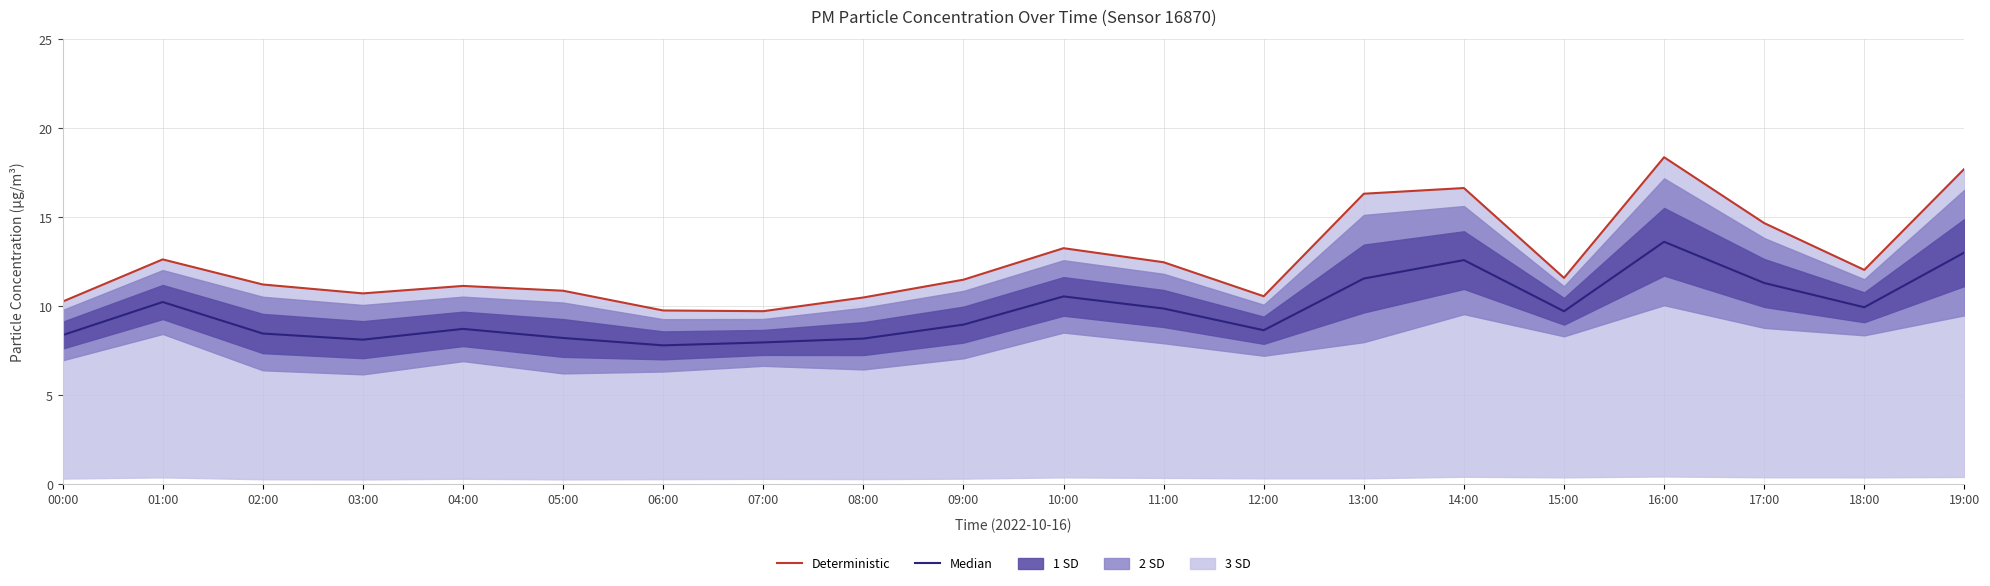

True or false: Median and Deterministic cross at least once.

False